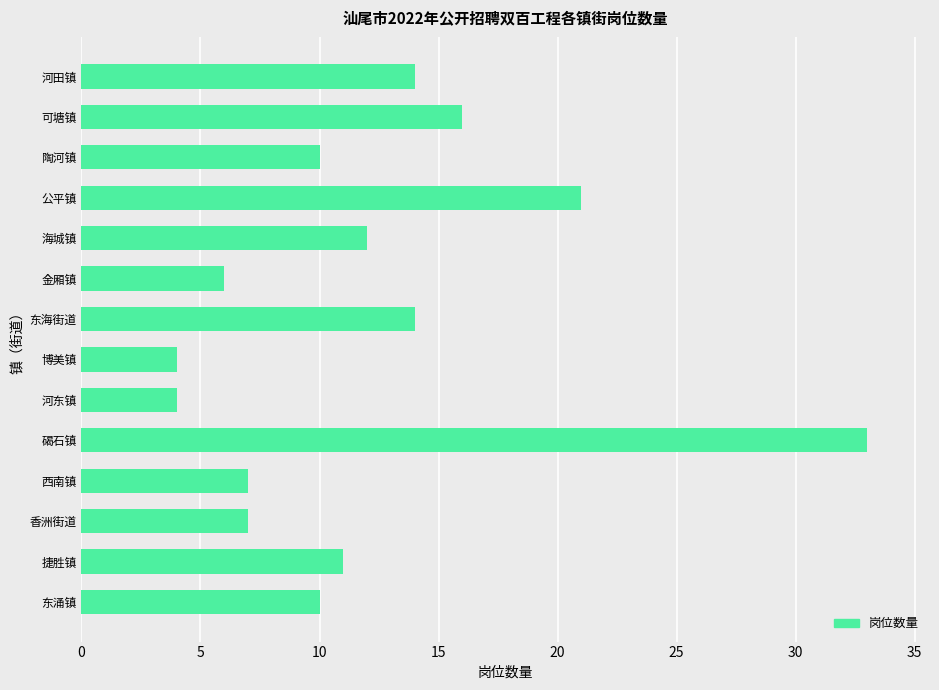

True or false: the data shows 10 at 东涌镇.

True